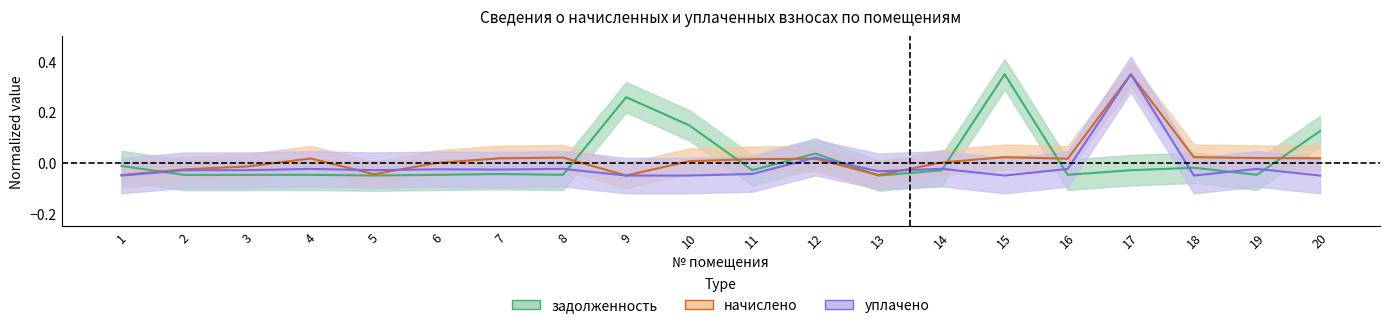

How many intersections are there between задолженность and начислено?

8